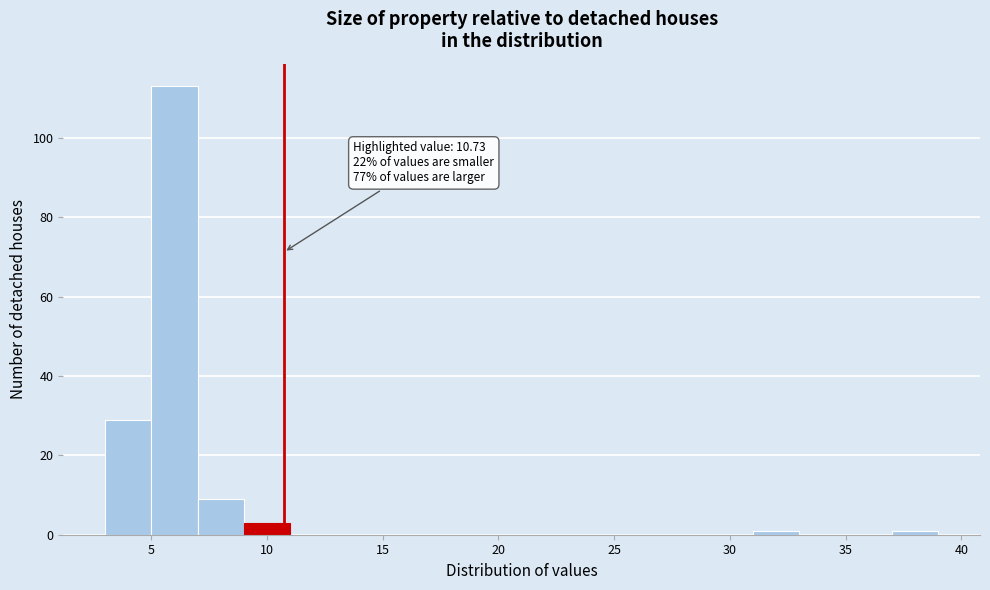

Which range on the x-axis has the tallest bar?

5 to 7